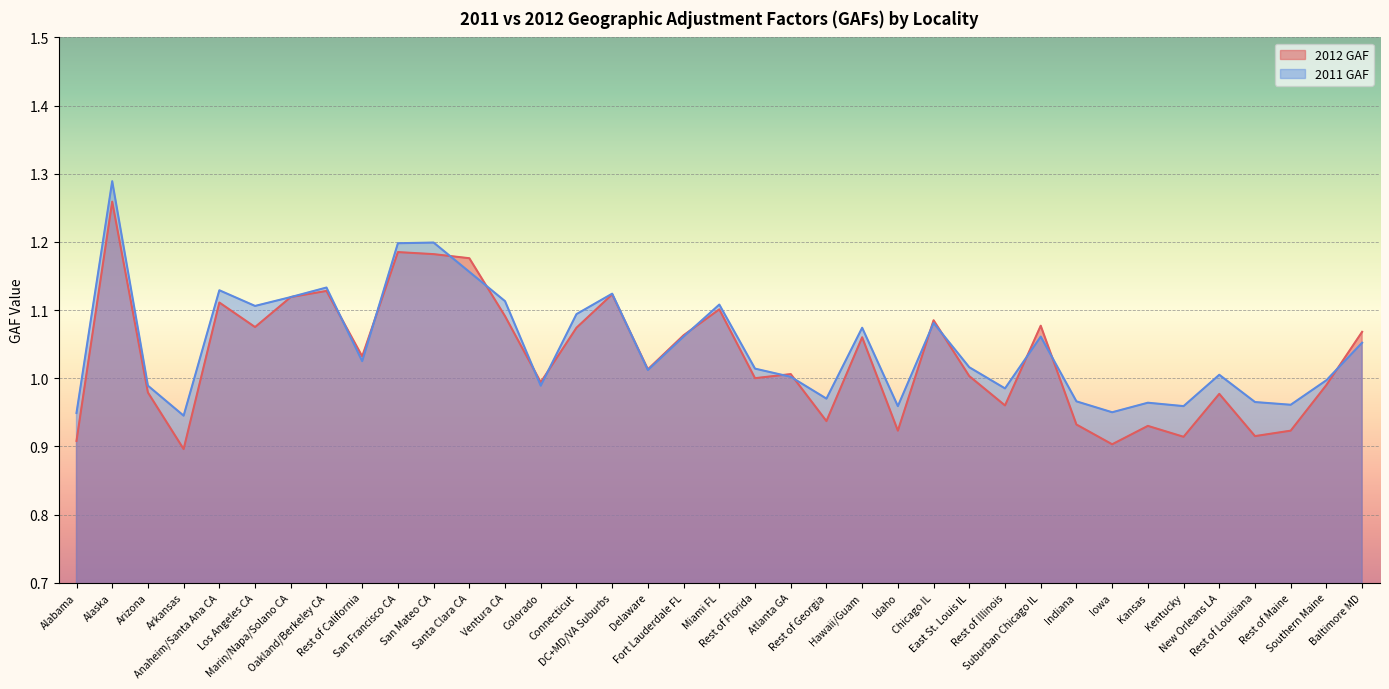

Between which two adjacent categories do 2012 GAF and 2011 GAF first intersect?

Oakland/Berkeley CA and Rest of California